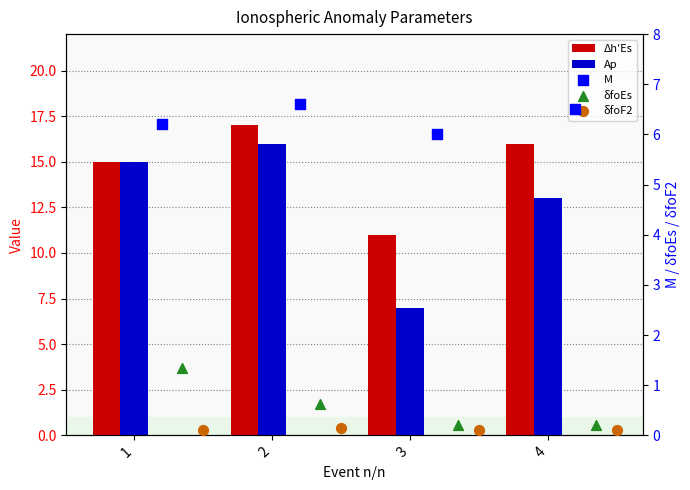

What is the total value across all series at 1?

37.6